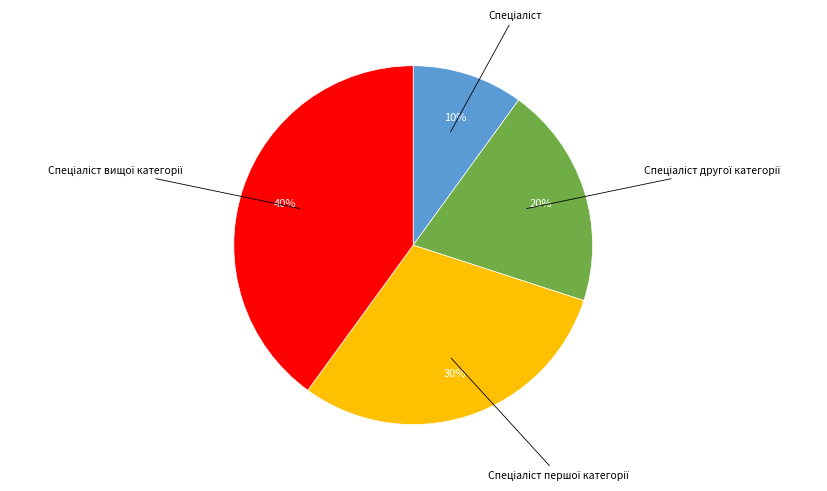

Is there a majority slice in this chart?

No